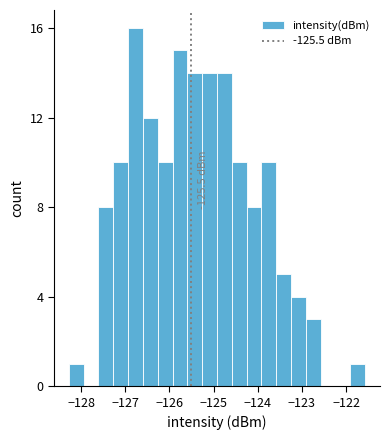

Read against the x-axis, roughly where is the centre of the tallest bar?

-126.8